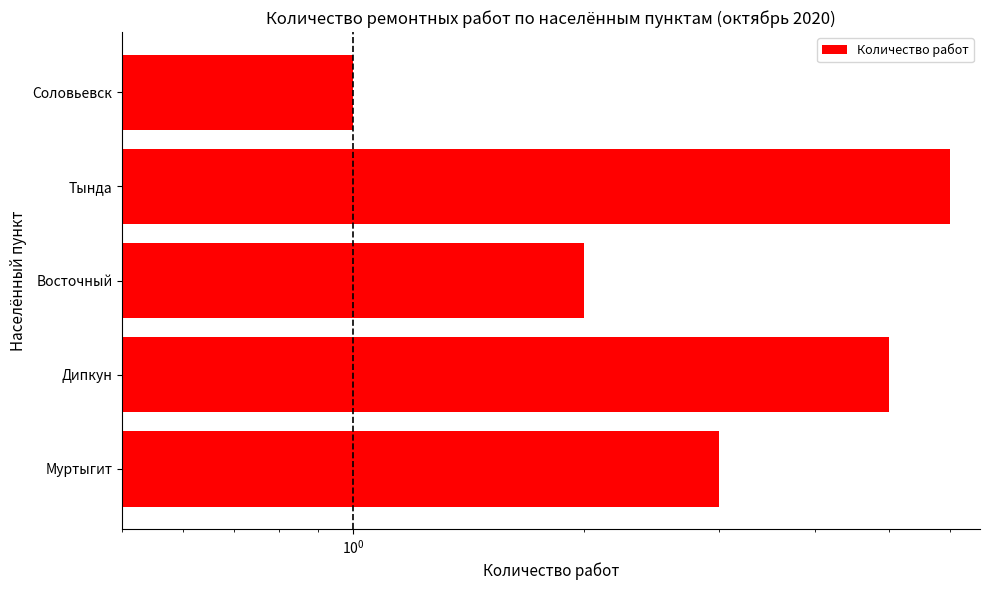

What value does the data have at Дипкун?

5